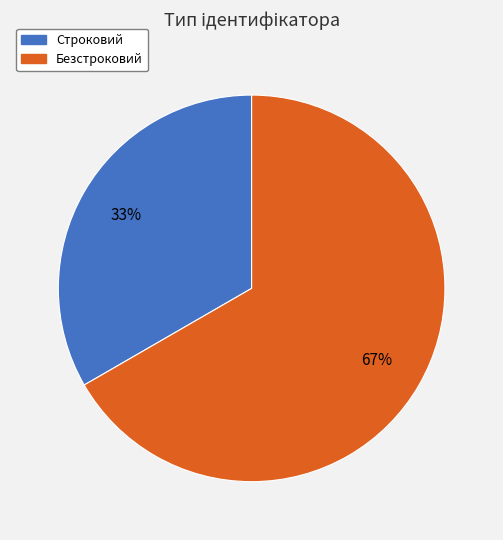

Approximately how many times larger is the value at Строковий compared to Безстроковий?

0.5